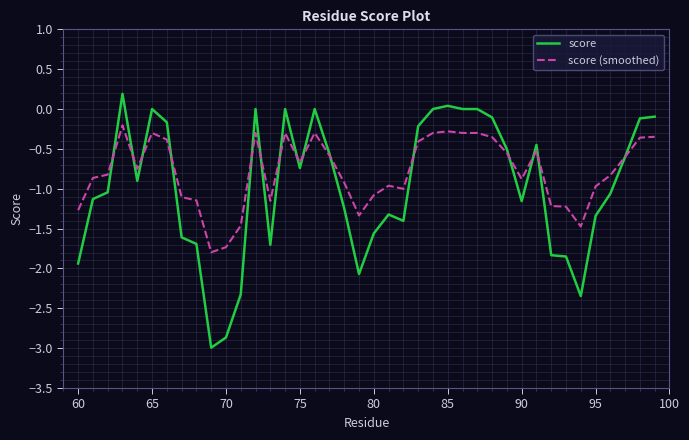

Which series has the largest range (max minus min)?

score